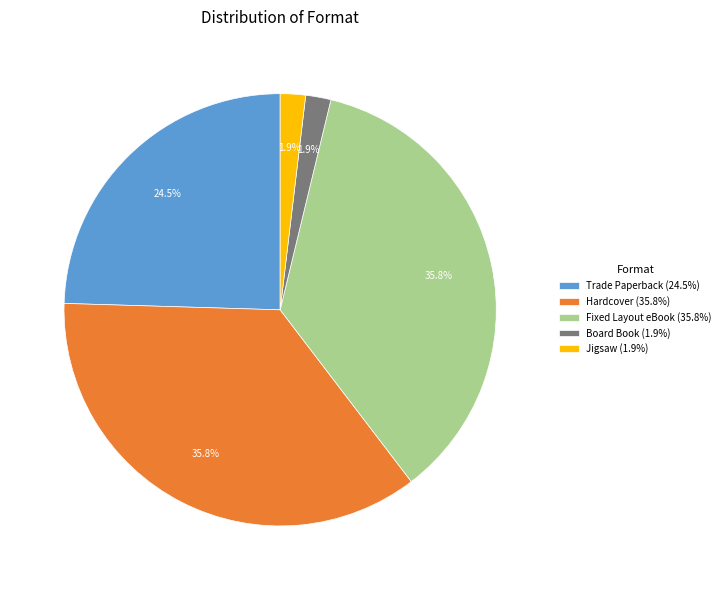

What is the total percentage of Fixed Layout eBook and Jigsaw?

37.7%